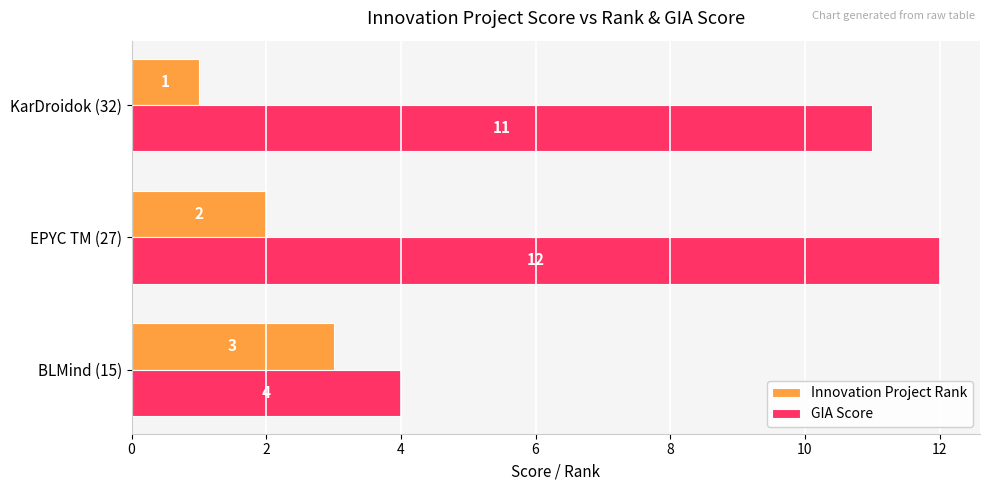

Rank the series at EPYC TM (27) from lowest to highest value.

Innovation Project Rank, GIA Score